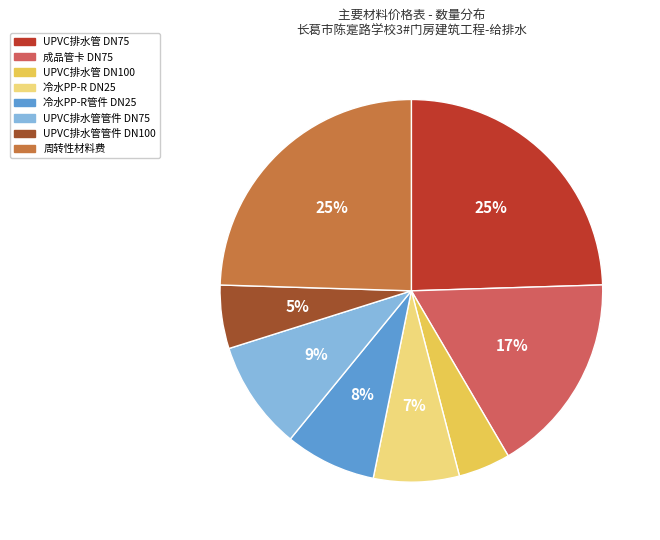

What percentage is the 冷水PP-R管件 DN25 slice, to the nearest percent?

8%